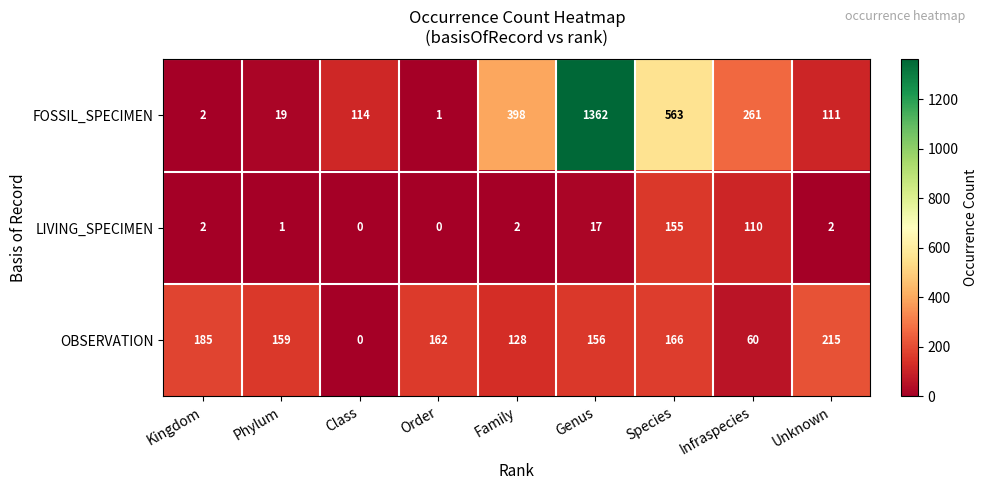

What is the total value across all series at Class?

114